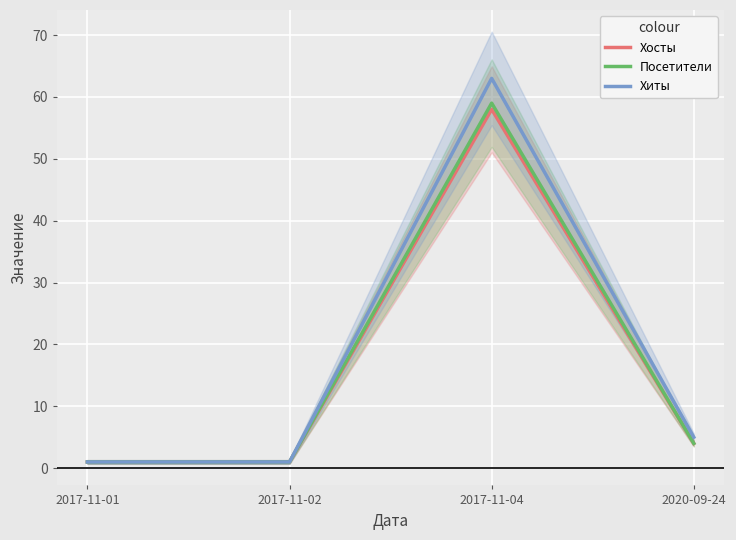

True or false: Хосты has a value of 76 at 2017-11-04.

False